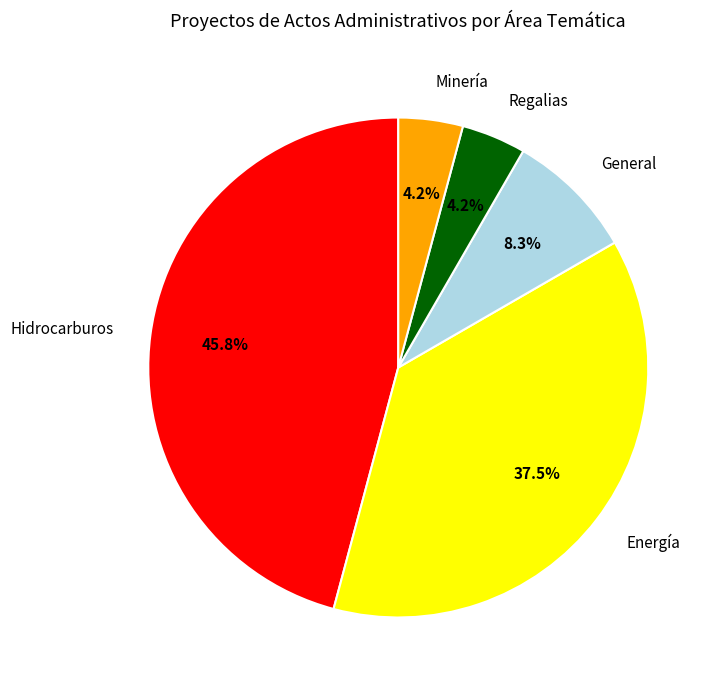

True or false: General accounts for 8% of the total.

True